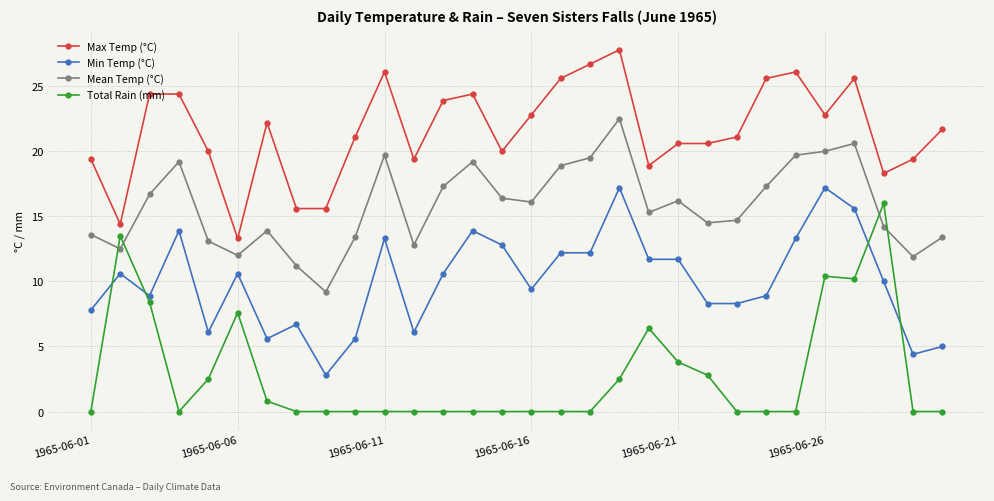

What is the difference between the second highest and minimum values in the Total Rain (mm) series?

13.5